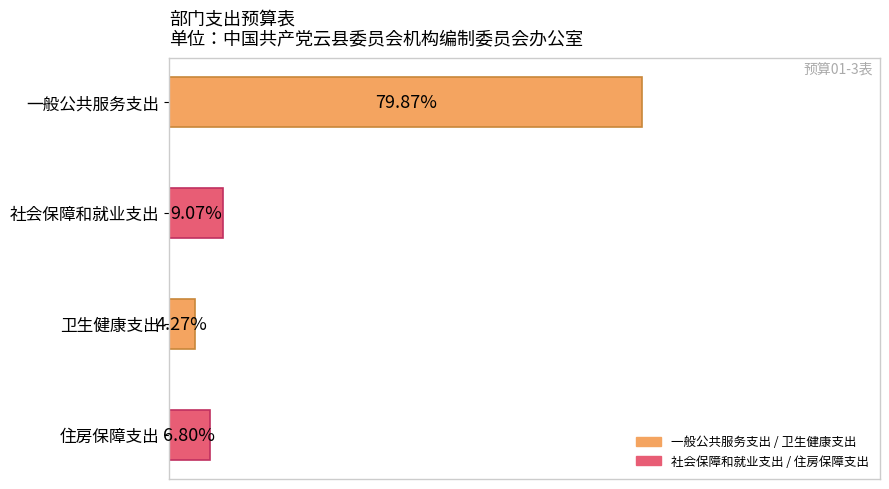

Where is the data nearest to the value 42?

社会保障和就业支出